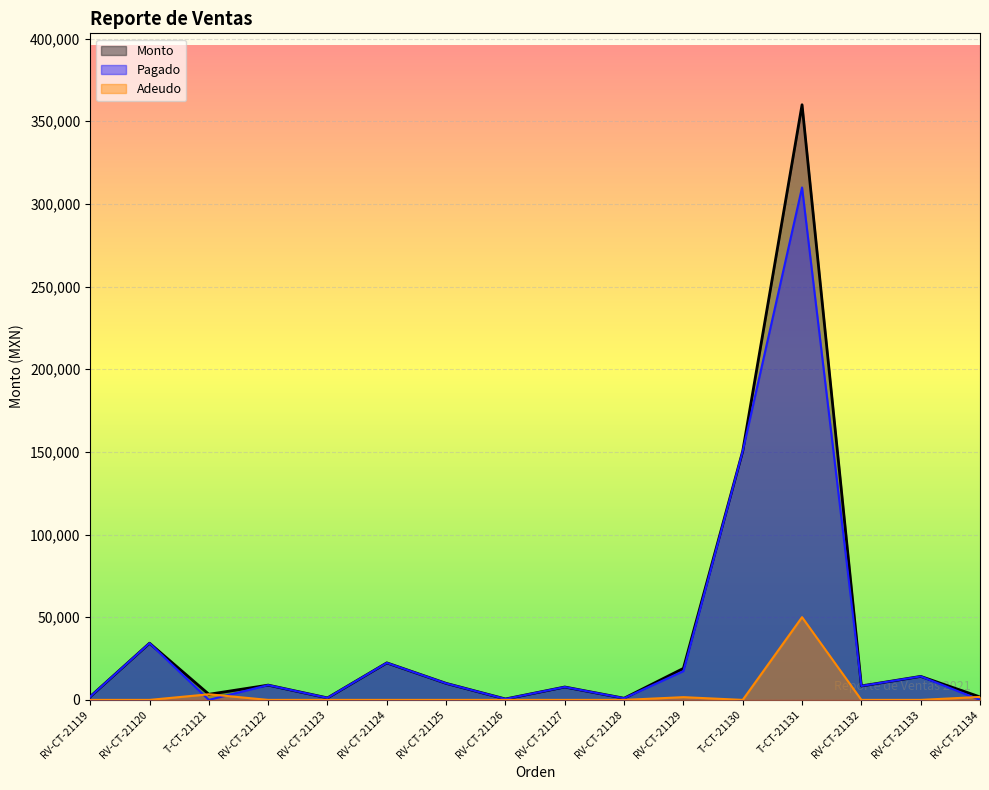

Does the chart display data point markers on the line(s)?

No